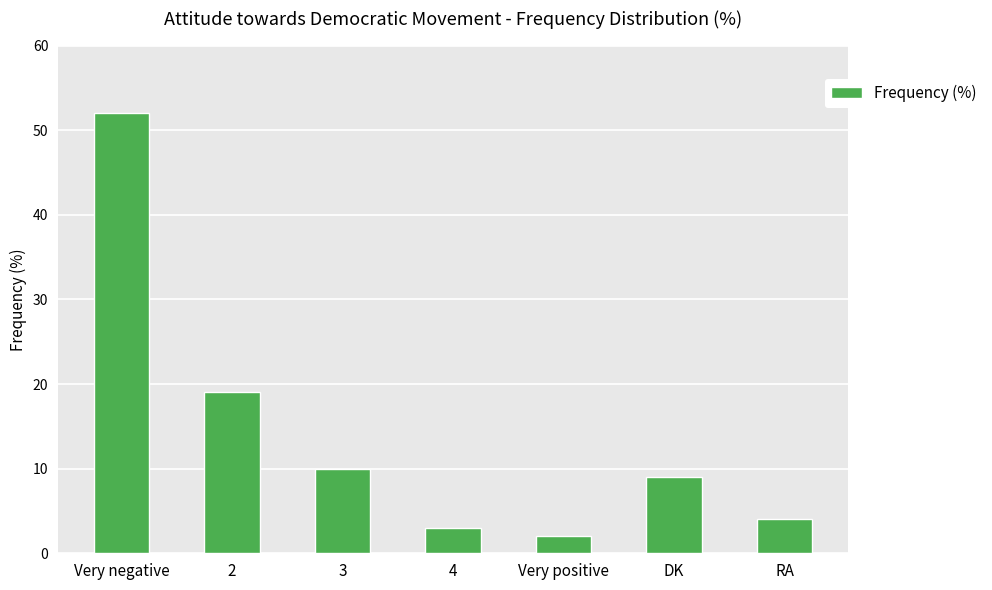

What is the ratio of the value at 2 to the value at Very negative?

0.4